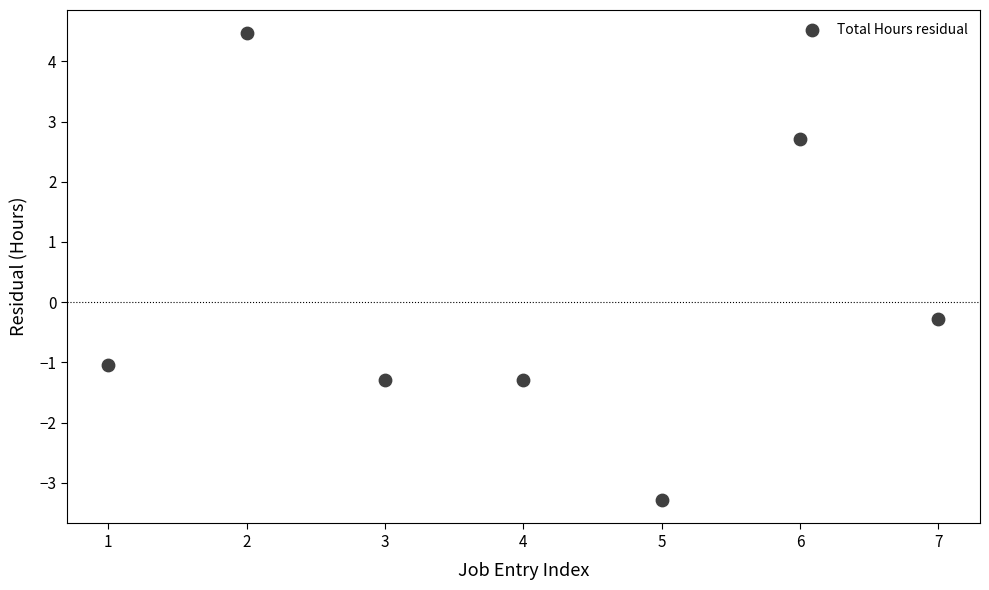

What is the range of X values (max minus min)?

6.0